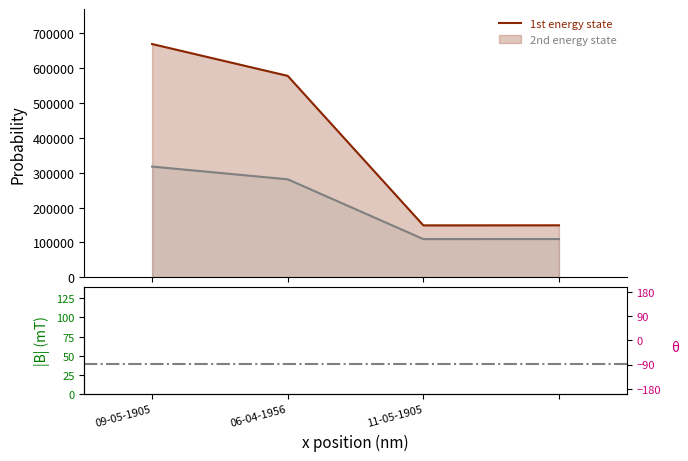

How many lines are shown in the chart?

1